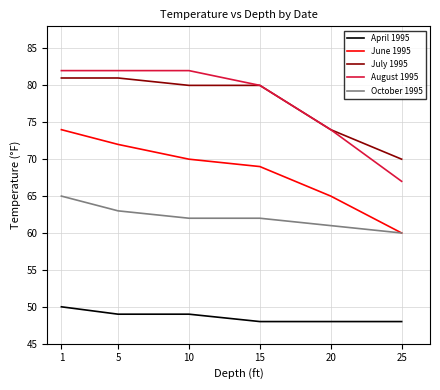

Which series changed the most between 5 and 15?

June 1995